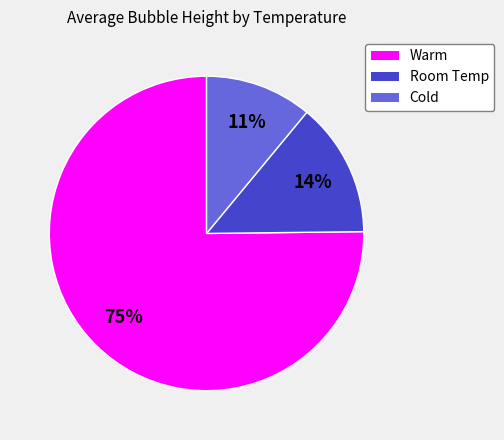

To the nearest percent, what portion does Room Temp represent?

14%